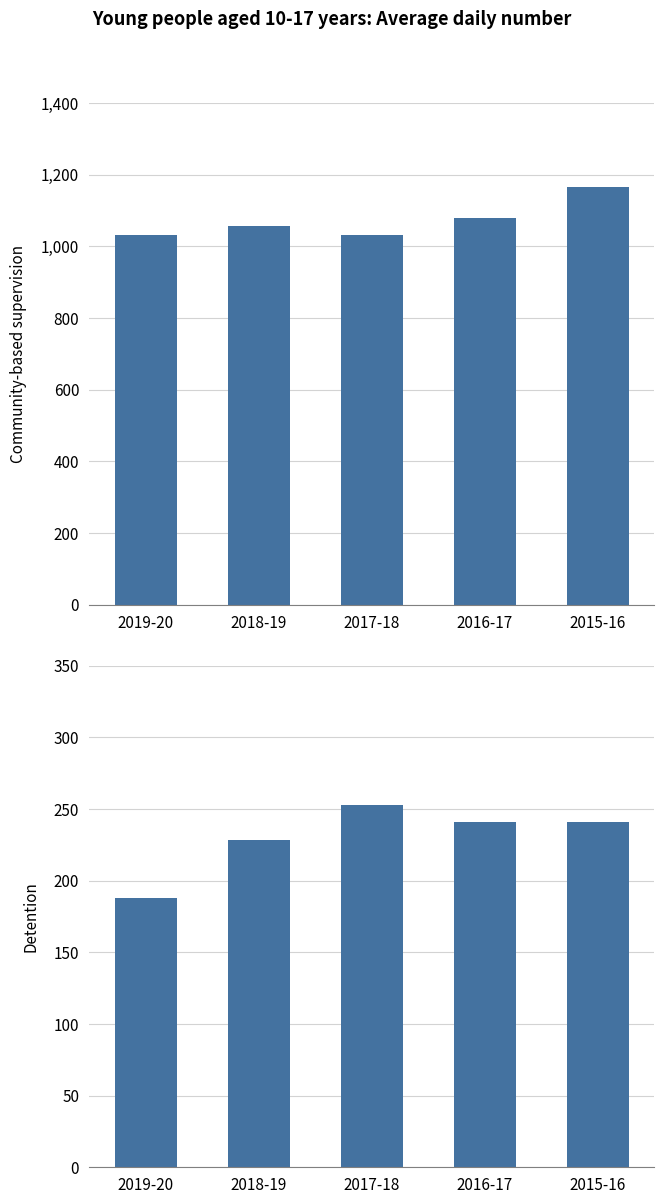

What is the label of the 1st bar from the left?

2019-20